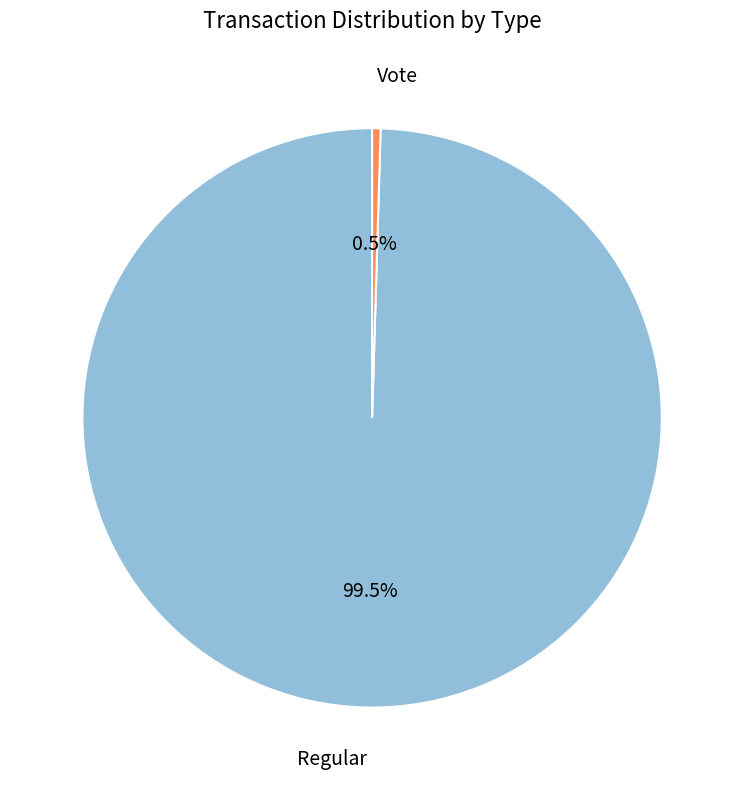

Is there any slice that represents more than half of the pie?

Yes